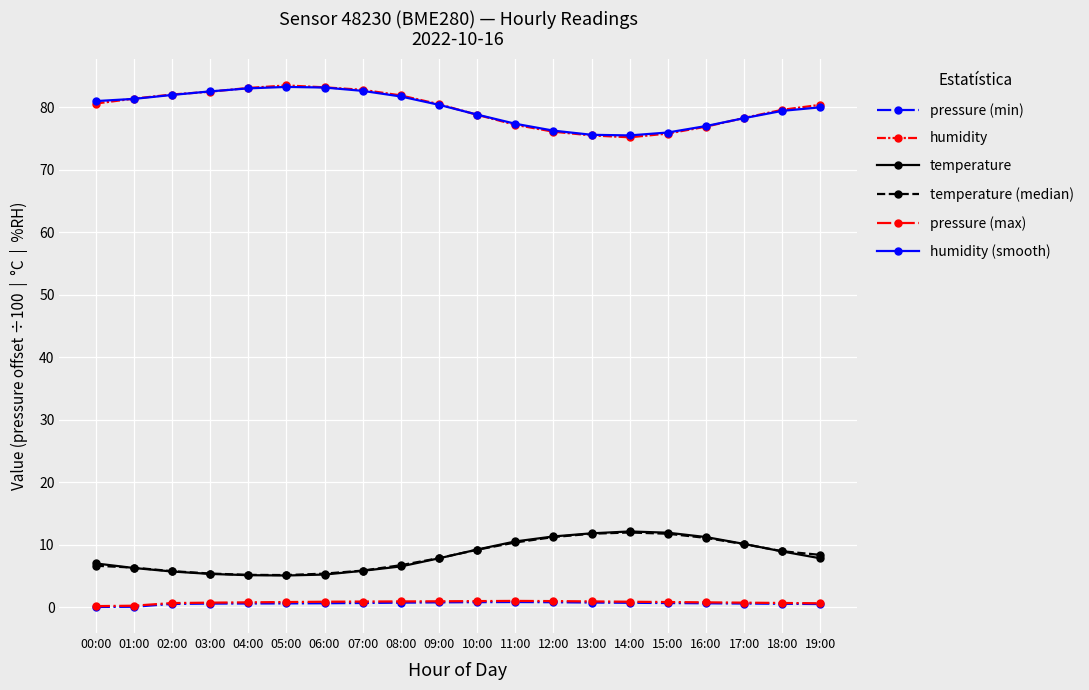

What is the sum of all temperature (median) values?

164.5